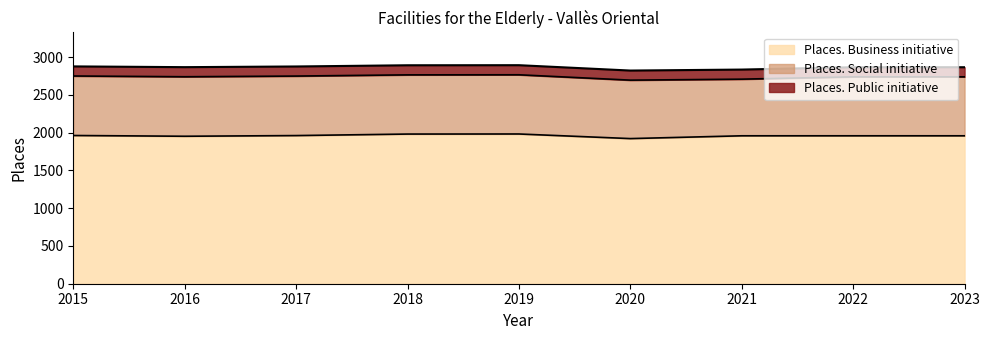

What is the sum of all Places. Business initiative values?

17642